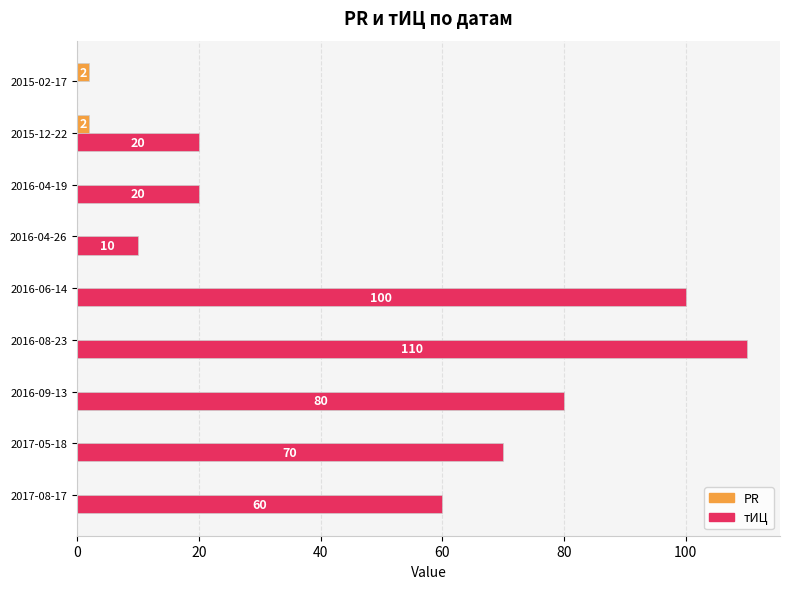

What is the sum of all тИЦ values?

470